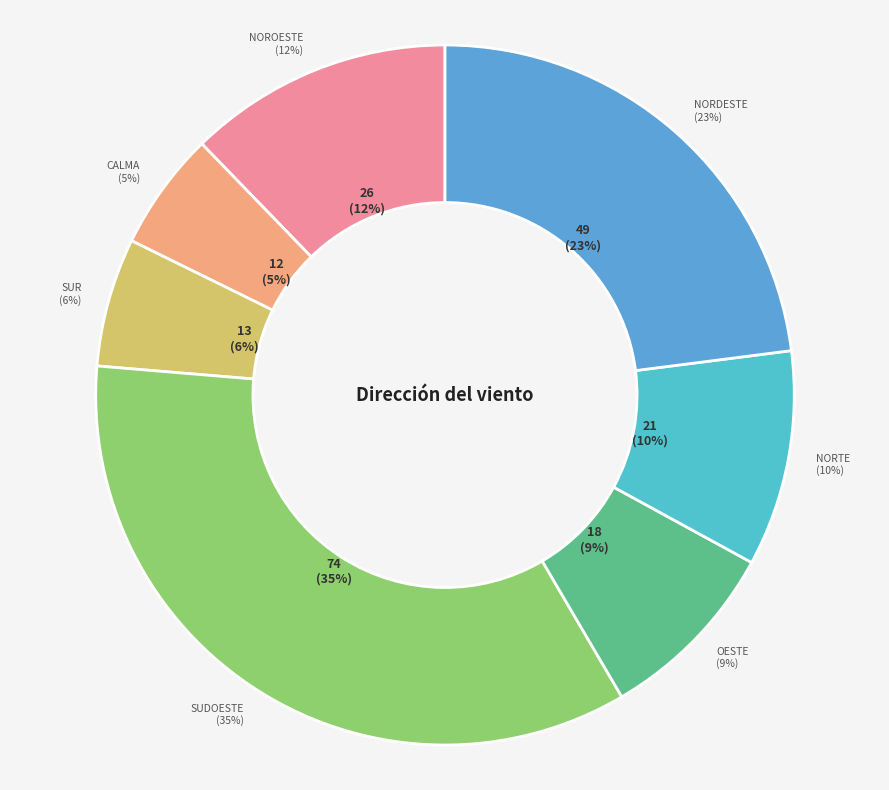

Is there a majority slice in this chart?

No